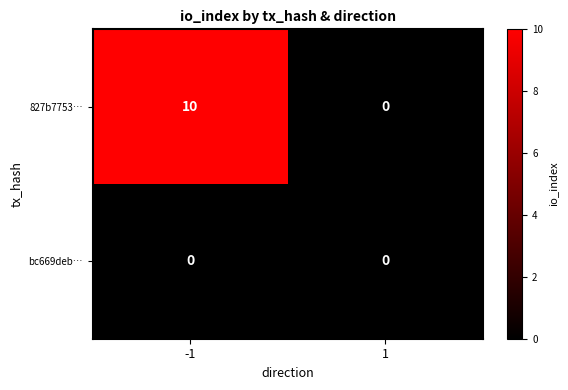

Is it true that bc669deb… equals 0 at -1?

True